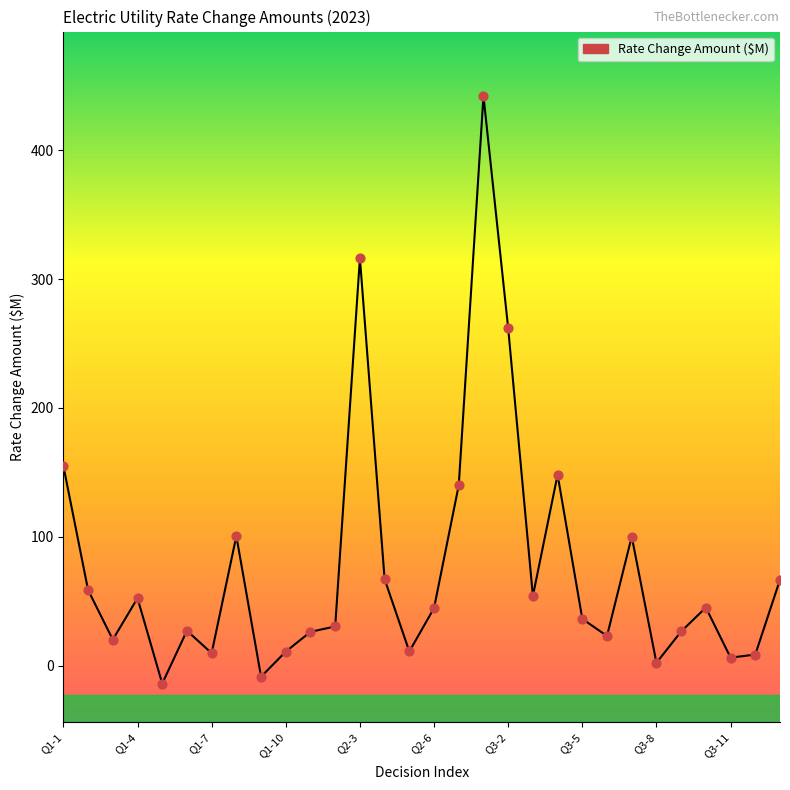

What is the difference between the maximum and minimum values?

456.3